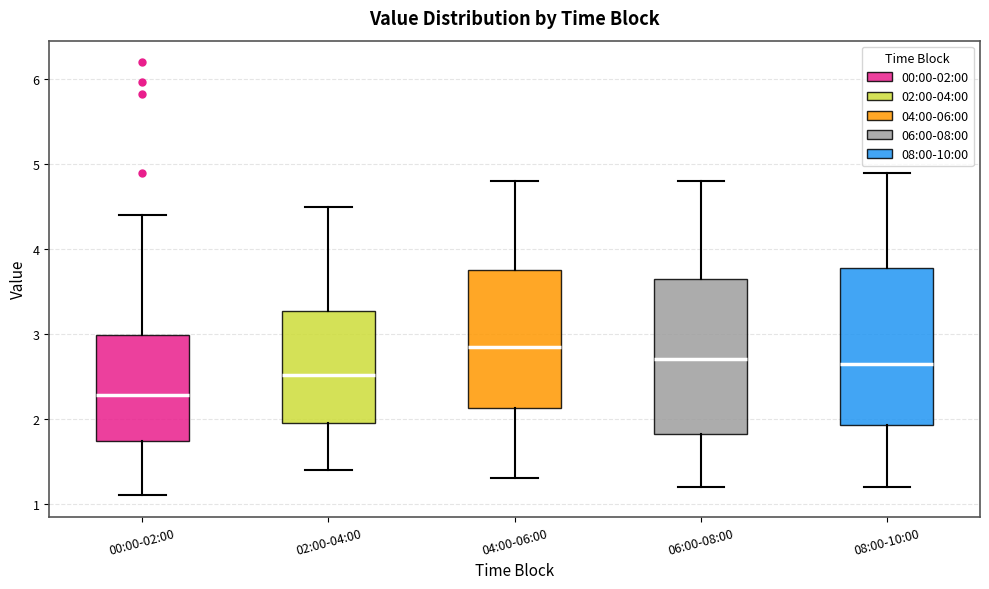

Where is the upper edge of the box for 06:00-08:00 on the y-axis? The values are not printed on the chart, so give them approximately, as read against the axis.

3.7